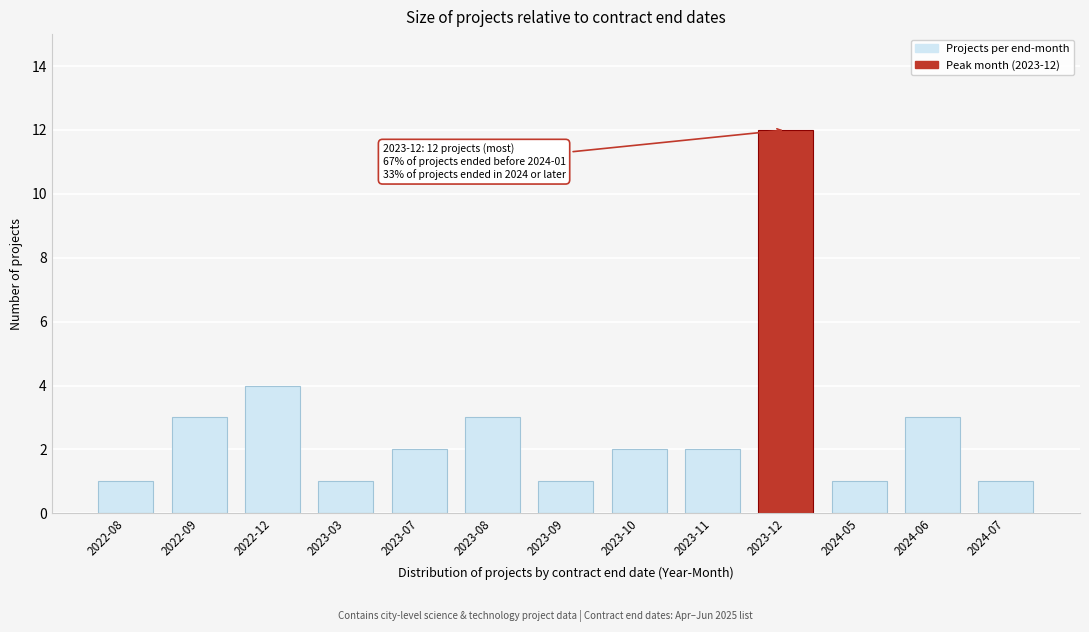

Reading left to right, what are all the values shown in this chart?

1	3	4	1	2	3	1	2	2	12	1	3	1